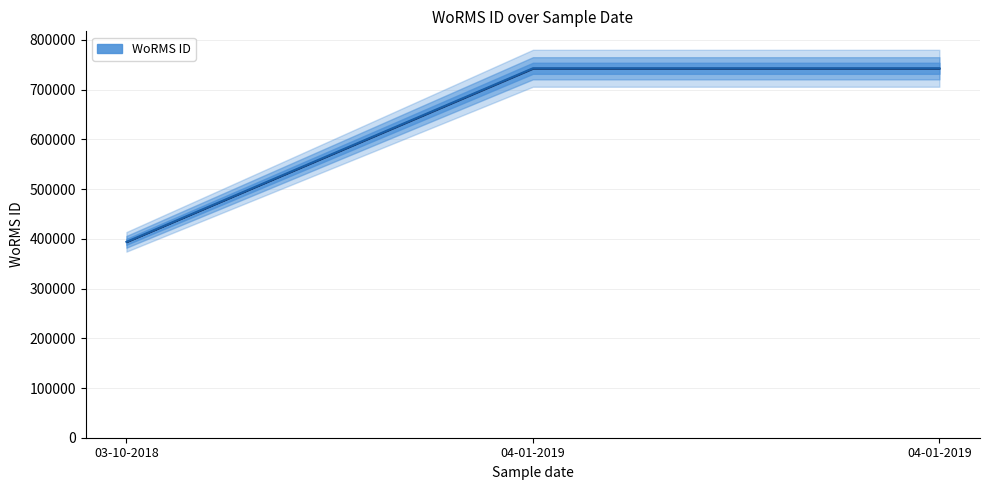

Which category has the highest value across all series?

04-01-2019